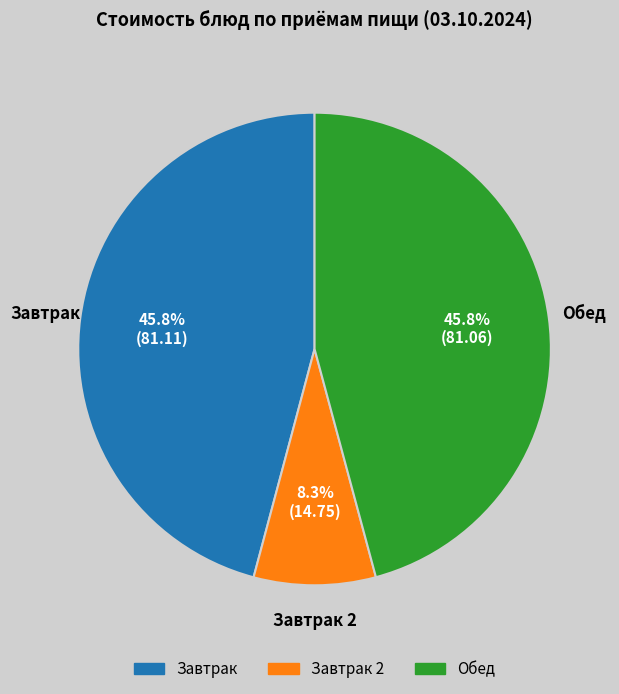

What percentage do Завтрак 2 and Завтрак together represent?

54.2%